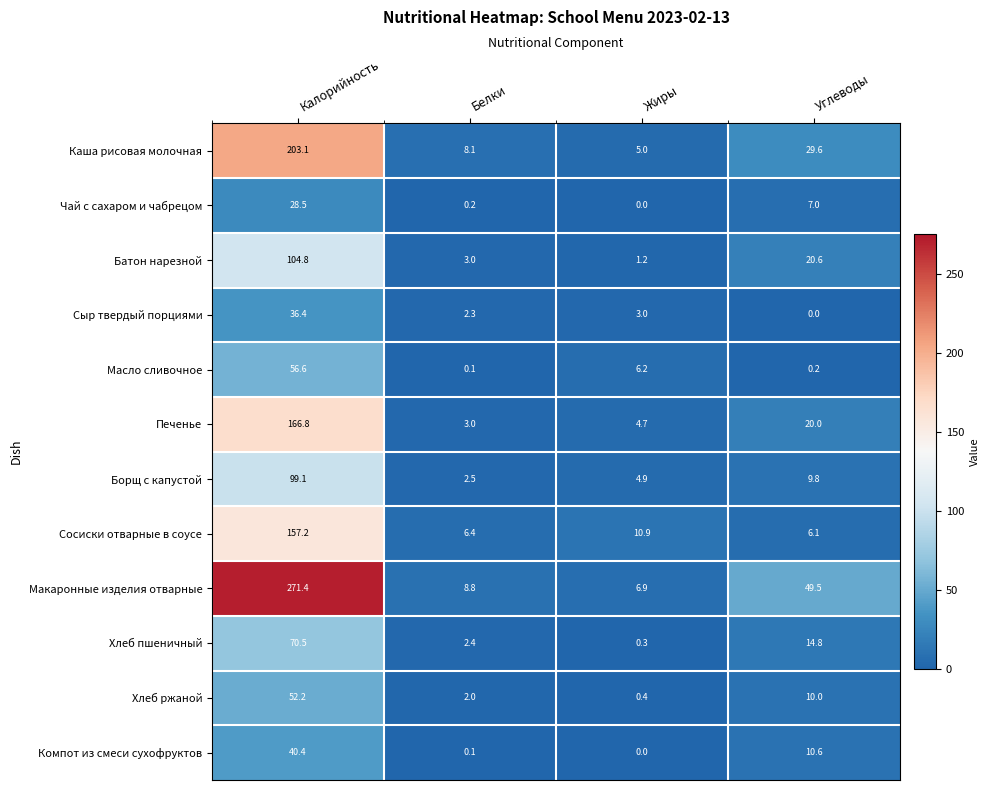

Rank the series at Калорийность from highest to lowest value.

Макаронные изделия отварные, Каша рисовая молочная, Печенье, Сосиски отварные в соусе, Батон нарезной, Борщ с капустой, Хлеб пшеничный, Масло сливочное, Хлеб ржаной, Компот из смеси сухофруктов, Сыр твердый порциями, Чай с сахаром и чабрецом